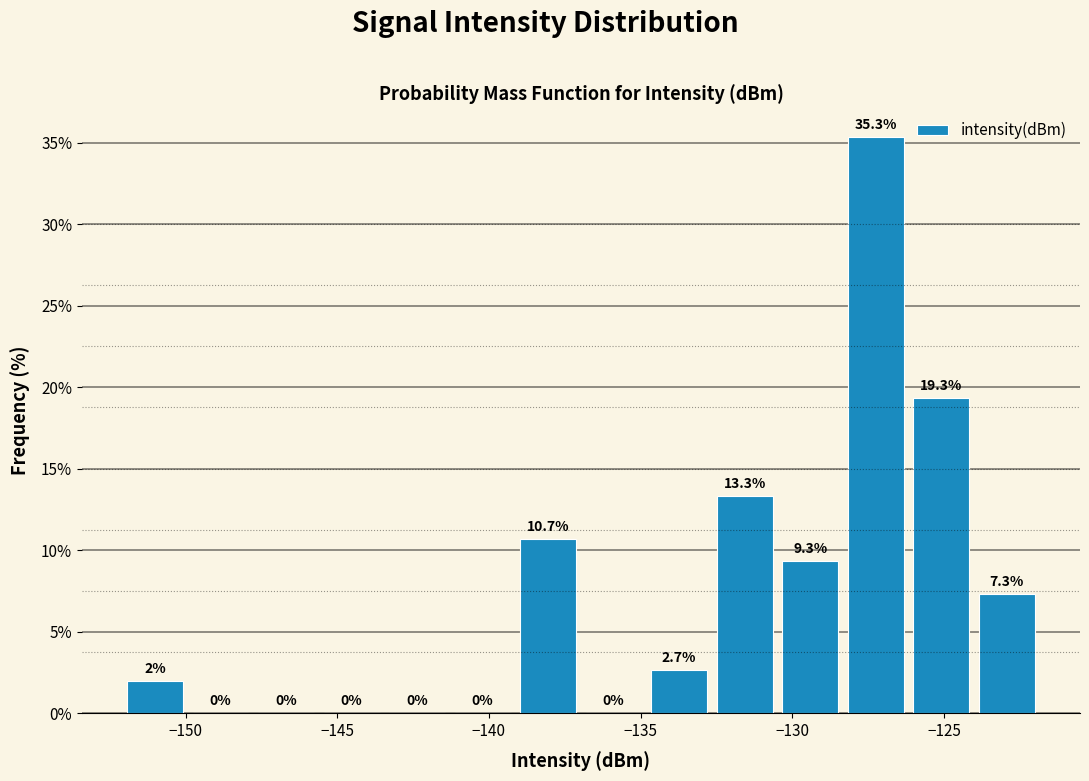

Reading left to right, list every bar in this chart as the range it spans on the x-axis followed by its height. The bar edges are not printed on the chart, so give them approximately, as read against the axis.

-152.0 to -150.0: 2.0
-150.0 to -148.0: 0.0
-148.0 to -145.5: 0.0
-145.5 to -143.5: 0.0
-143.5 to -141.5: 0.0
-141.5 to -139.0: 0.0
-139.0 to -137.0: 10.7
-137.0 to -135.0: 0.0
-135.0 to -132.5: 2.7
-132.5 to -130.5: 13.3
-130.5 to -128.5: 9.3
-128.5 to -126.0: 35.3
-126.0 to -124.0: 19.3
-124.0 to -122.0: 7.3